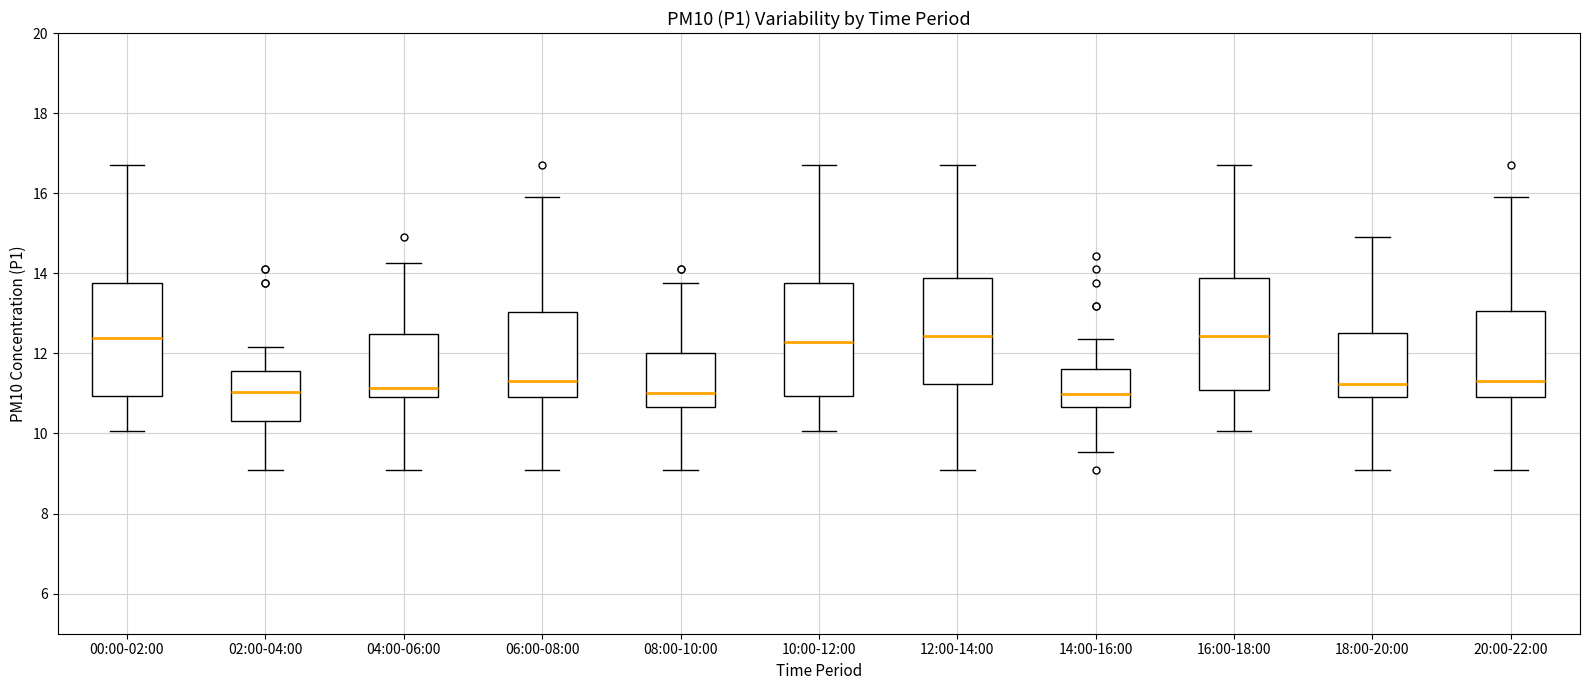

Reading left to right, transcribe this box plot: for each box, give where its median line is, the range the box spans, and where its two whiskers end, as read against the y-axis. The values are not printed on the chart, so give them approximately, as read against the axis.

00:00-02:00: median 12.4, box 11.0 to 13.8, whiskers 10.0 to 16.8
02:00-04:00: median 11.0, box 10.4 to 11.6, whiskers 9.2 to 12.2
04:00-06:00: median 11.2, box 11.0 to 12.4, whiskers 9.2 to 14.2
06:00-08:00: median 11.4, box 11.0 to 13.0, whiskers 9.2 to 16.0
08:00-10:00: median 11.0, box 10.6 to 12.0, whiskers 9.2 to 13.8
10:00-12:00: median 12.2, box 11.0 to 13.8, whiskers 10.0 to 16.8
12:00-14:00: median 12.4, box 11.2 to 13.8, whiskers 9.2 to 16.8
14:00-16:00: median 11.0, box 10.6 to 11.6, whiskers 9.6 to 12.4
16:00-18:00: median 12.4, box 11.0 to 13.8, whiskers 10.0 to 16.8
18:00-20:00: median 11.2, box 11.0 to 12.6, whiskers 9.2 to 15.0
20:00-22:00: median 11.4, box 11.0 to 13.0, whiskers 9.2 to 16.0